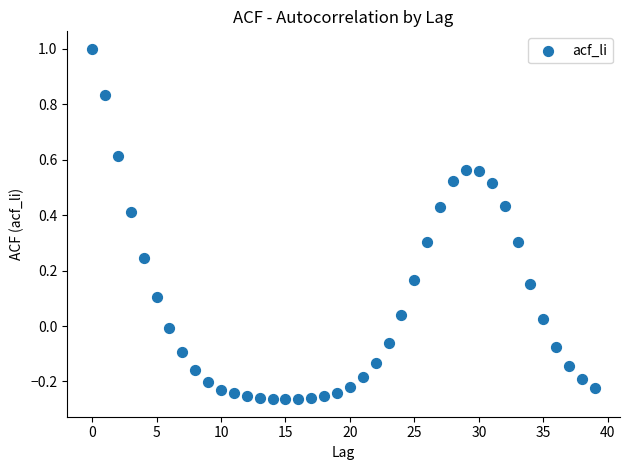

Count the number of points in this scatter plot.

40